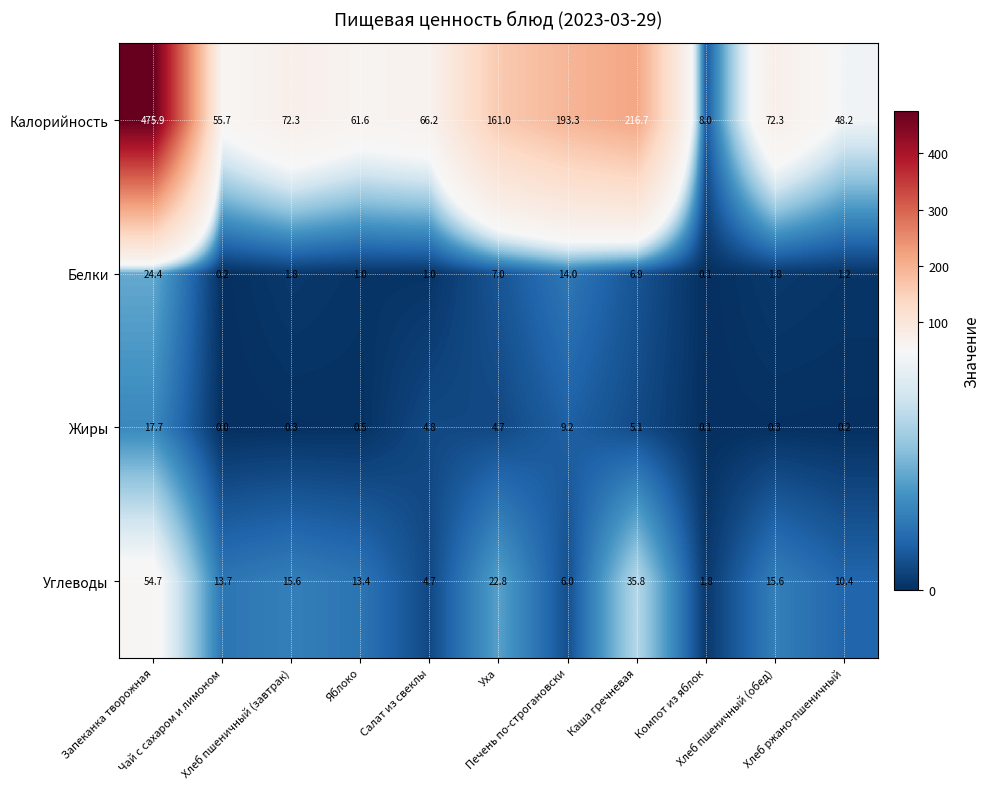

Count the number of data series in this chart.

4